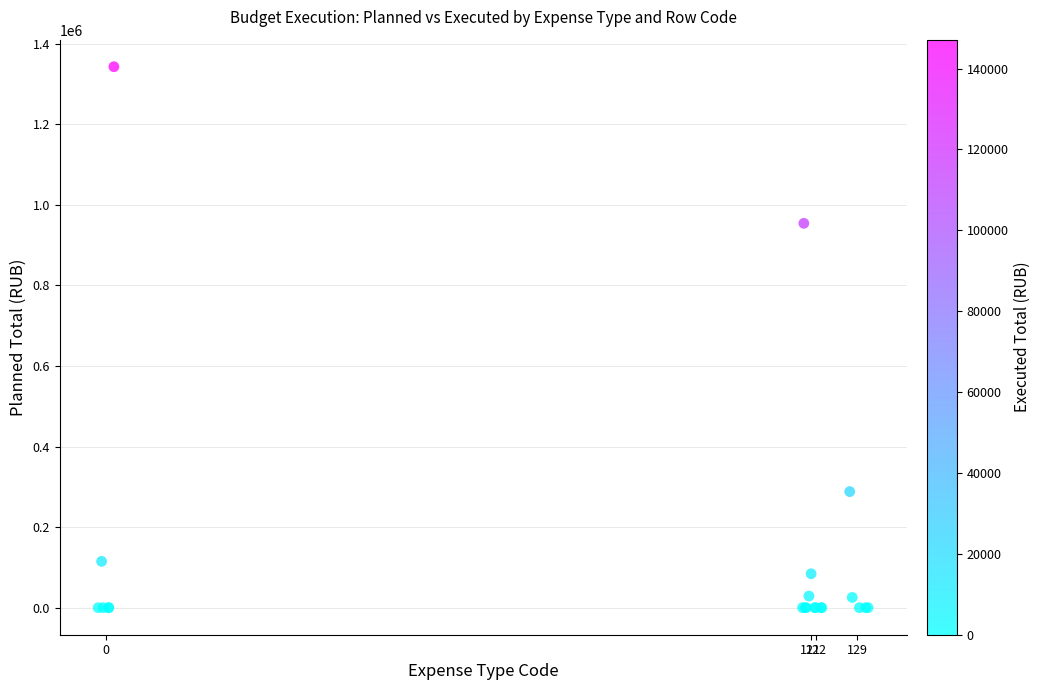

What Y value in the scatter plot is closest to 671466?

954155